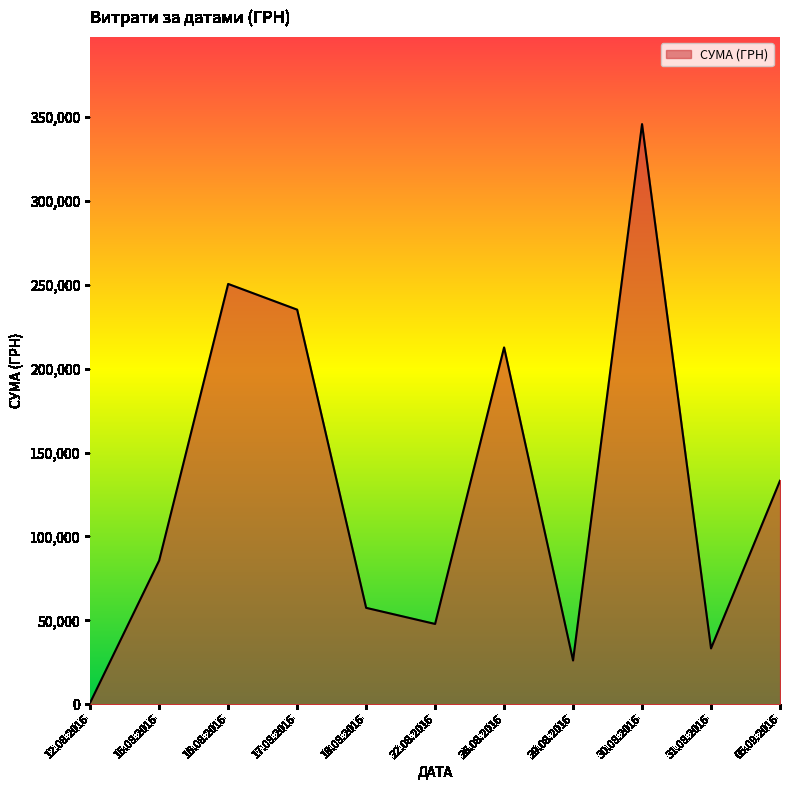

List the labels in order of value, largest first.

30.08.2016, 16.08.2016, 17.08.2016, 26.08.2016, 05.09.2016, 15.08.2016, 18.08.2016, 22.08.2016, 31.08.2016, 29.08.2016, 12.08.2016